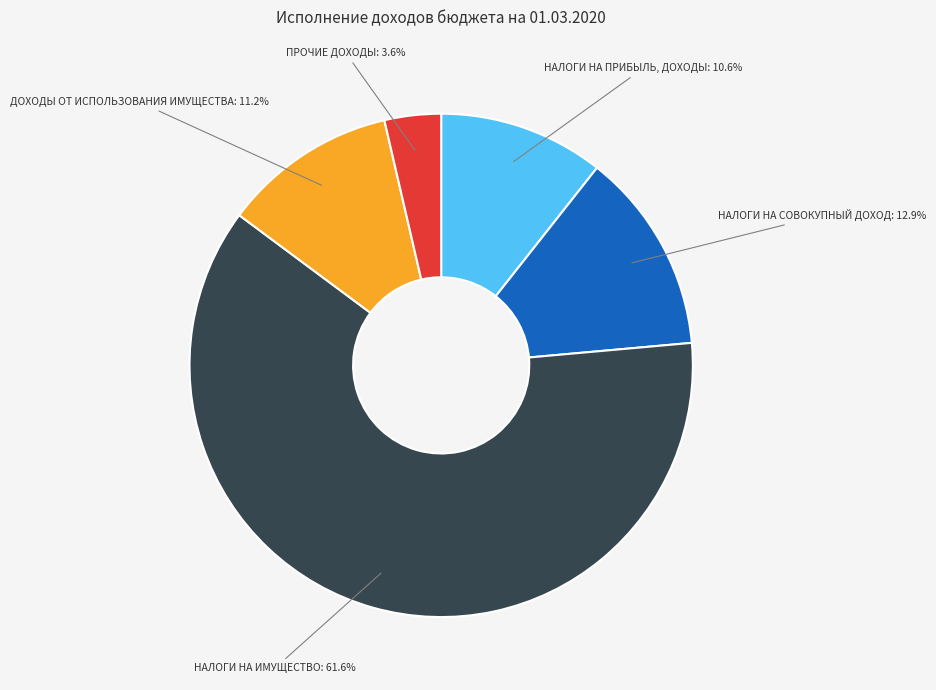

Count the number of slices in the pie.

5